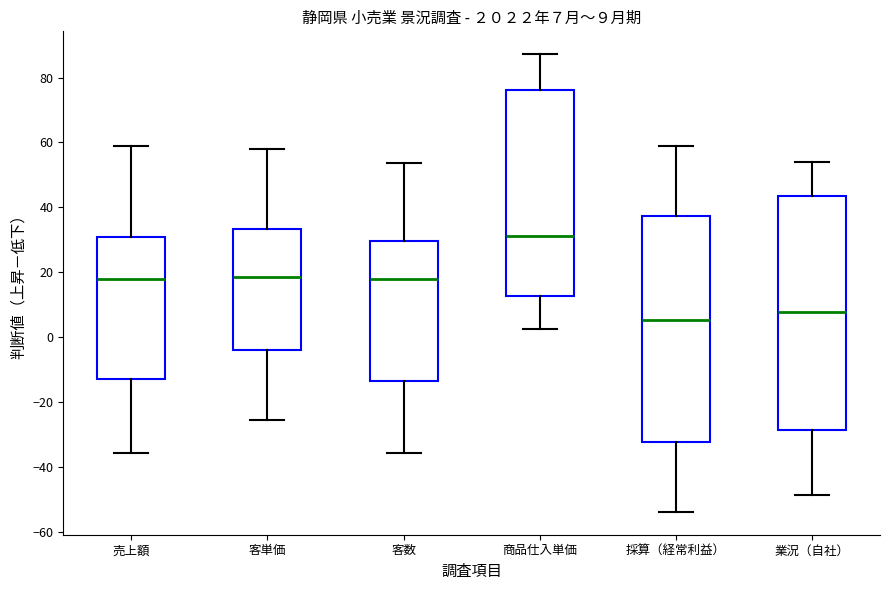

Comparing the boxes themselves (not the whiskers), which one is the tallest?

業況（自社）